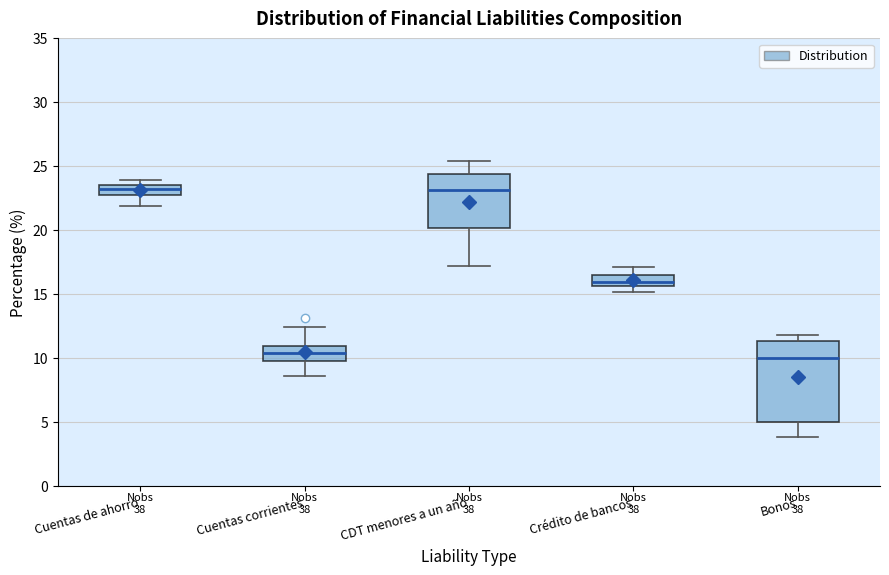

Reading left to right, transcribe this box plot: for each box, give where its median line is, the range the box spans, and where its two whiskers end, as read against the y-axis. The values are not printed on the chart, so give them approximately, as read against the axis.

Cuentas de ahorro: median 23.0 (inside the box), box 23.0 to 23.5, whiskers 22.0 to 24.0
Cuentas corrientes: median 10.5, box 10.0 to 11.0, whiskers 8.5 to 12.5
CDT menores a un año: median 23.0, box 20.0 to 24.5, whiskers 17.0 to 25.5
Crédito de bancos: median 16.0, box 15.5 to 16.5, whiskers 15.0 to 17.0
Bonos: median 10.0, box 5.0 to 11.5, whiskers 4.0 to 12.0